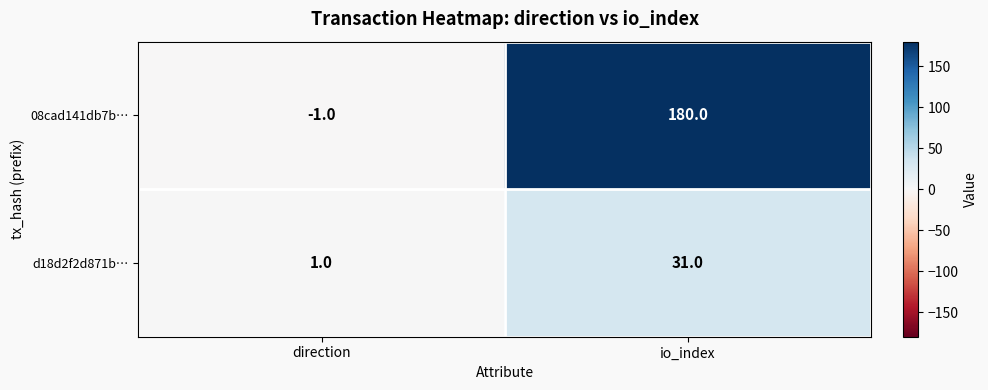

Reading left to right, what are all the values shown in this chart?

08cad141db7b…: direction=-1	io_index=180
d18d2f2d871b…: direction=1	io_index=31